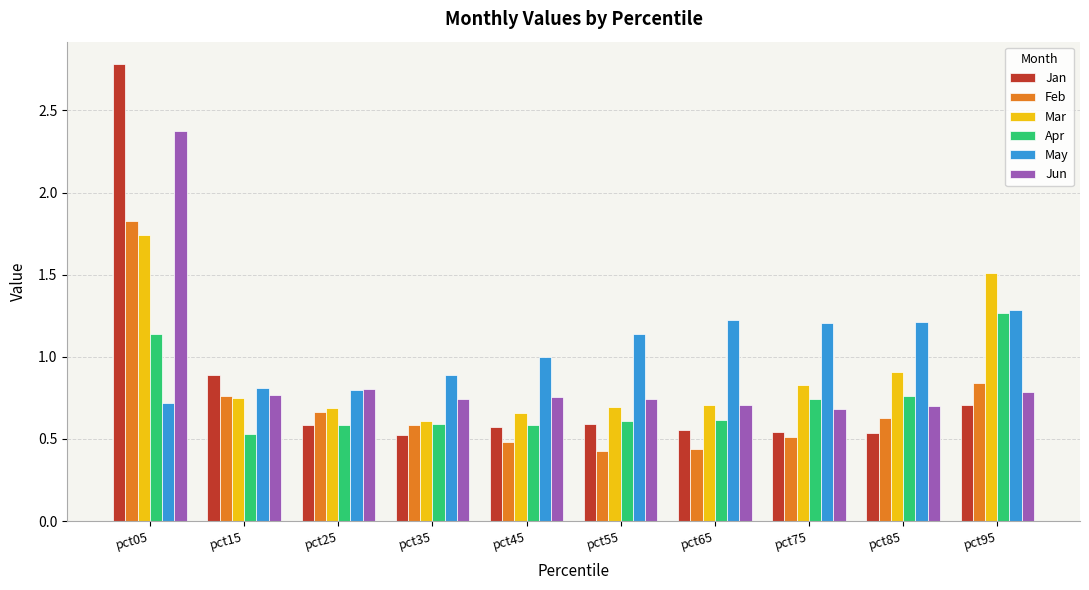

Which series has the largest total across all categories?

May